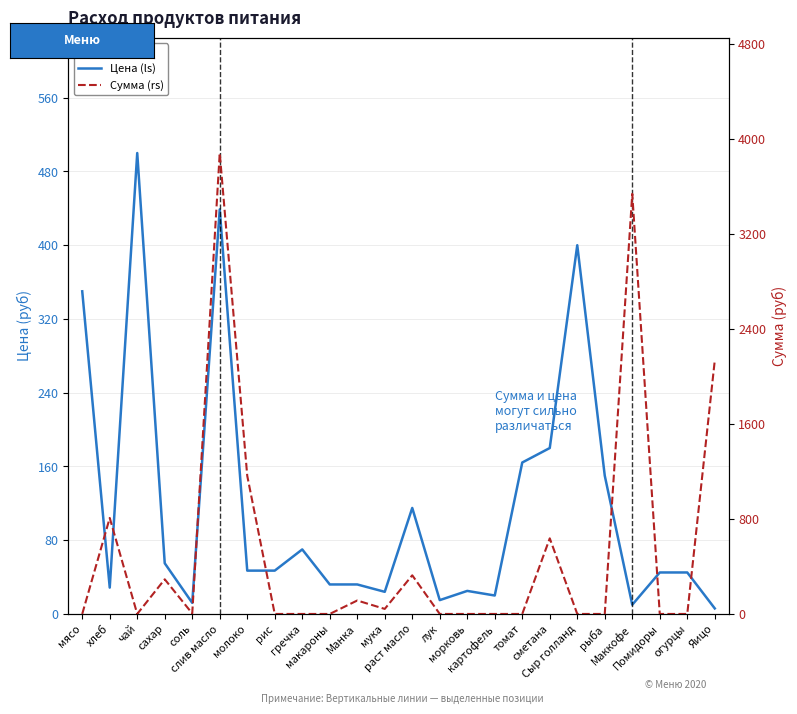

Which series ends up on top after the final intersection of Цена (ls) and Сумма (rs)?

Сумма (rs)